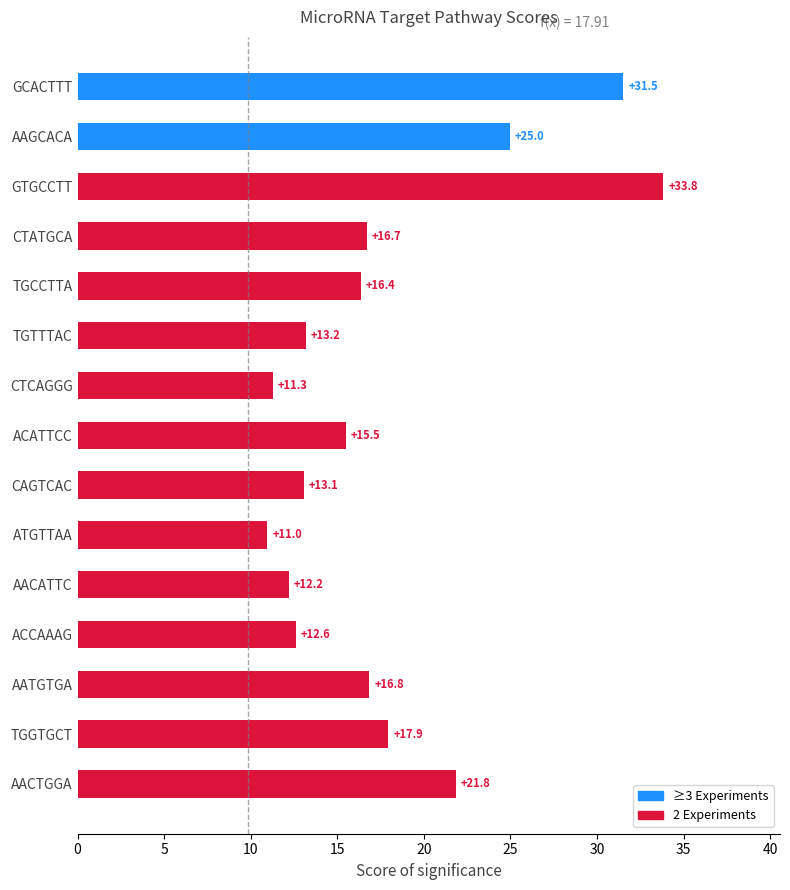

What is the smallest value displayed?

11.0